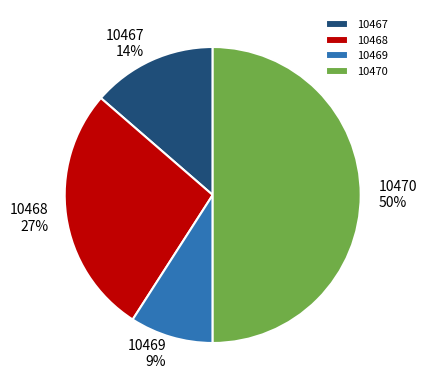

To the nearest percent, what is the average slice percentage?

25%